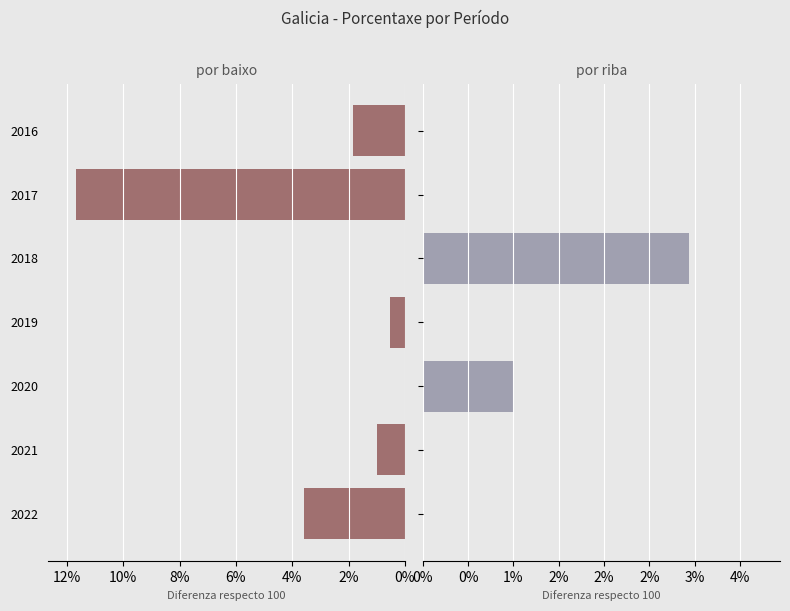

How many series are shown in this chart?

2